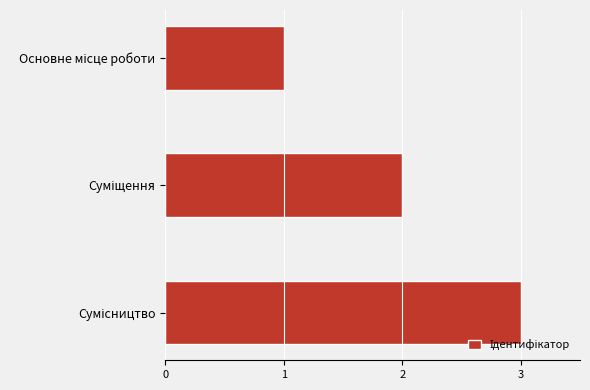

How many bars are there in total?

3